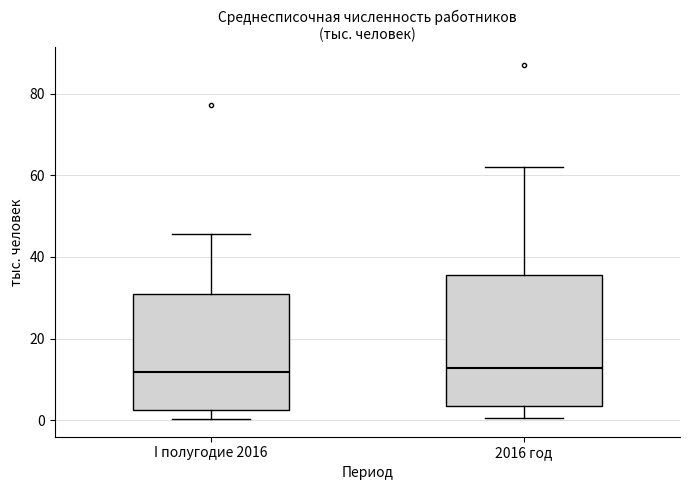

Reading left to right, transcribe this box plot: for each box, give where its median line is, the range the box spans, and where its two whiskers end, as read against the y-axis. The values are not printed on the chart, so give them approximately, as read against the axis.

I полугодие 2016: median 12, box 2 to 32, whiskers 0 to 46
2016 год: median 12, box 4 to 36, whiskers 0 to 62